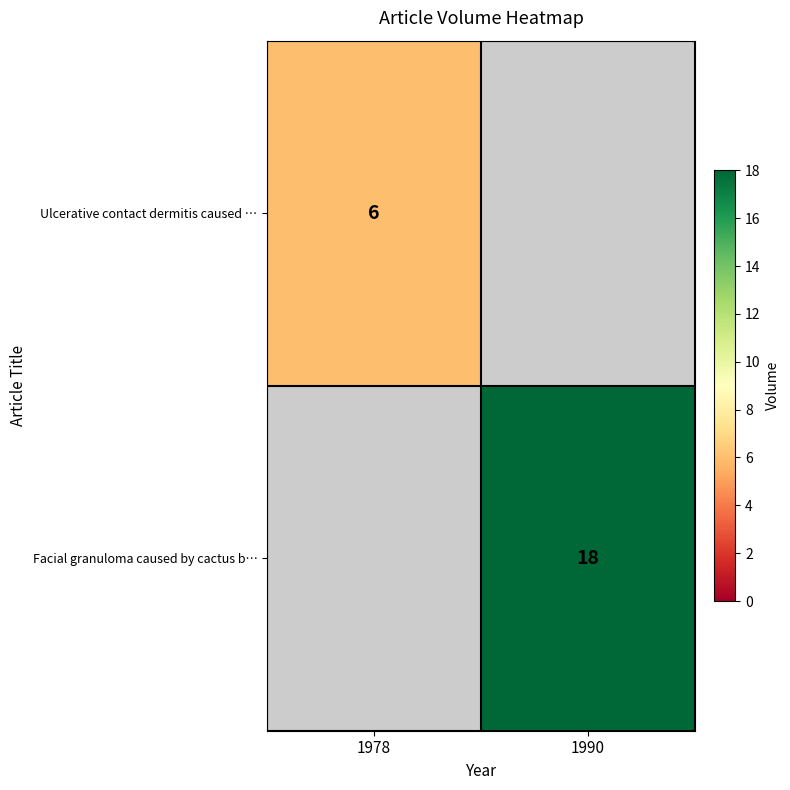

Is the value of Ulcerative contact dermitis caused … at 1978 greater than the value of Facial granuloma caused by cactus b… at 1990?

No